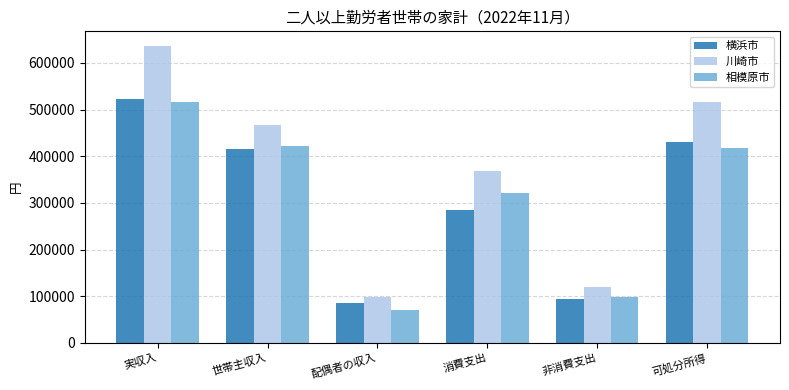

Between 配偶者の収入 and 可処分所得, which series saw the biggest shift?

川崎市